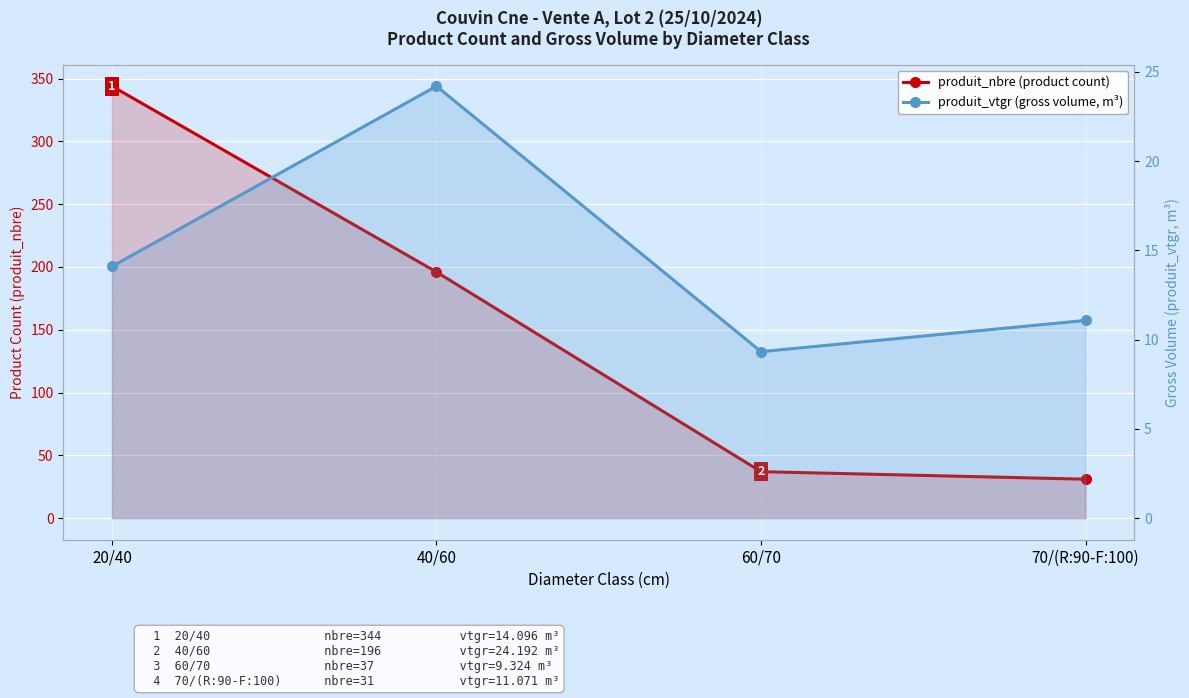

What is the lowest value of the produit_nbre (product count) series?

31.0